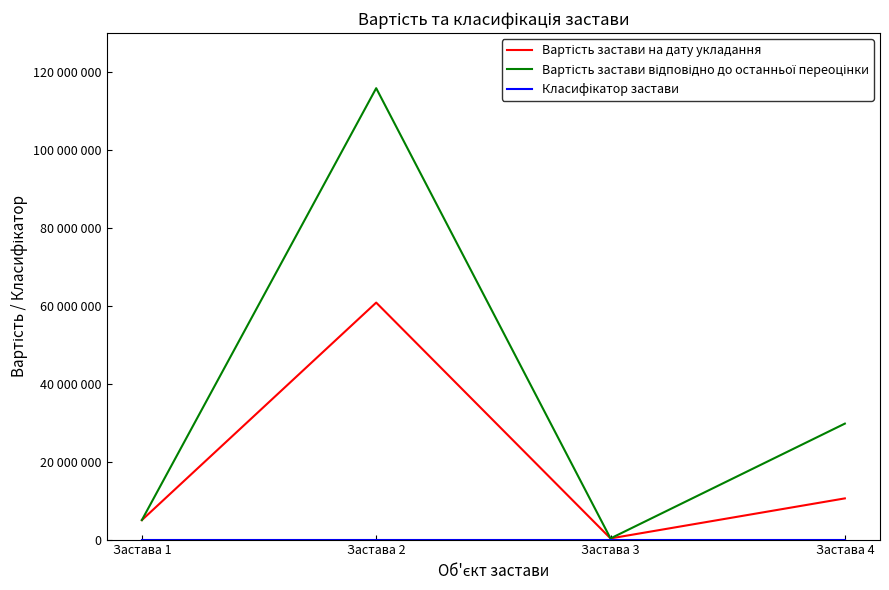

Does the chart display data point markers on the line(s)?

No